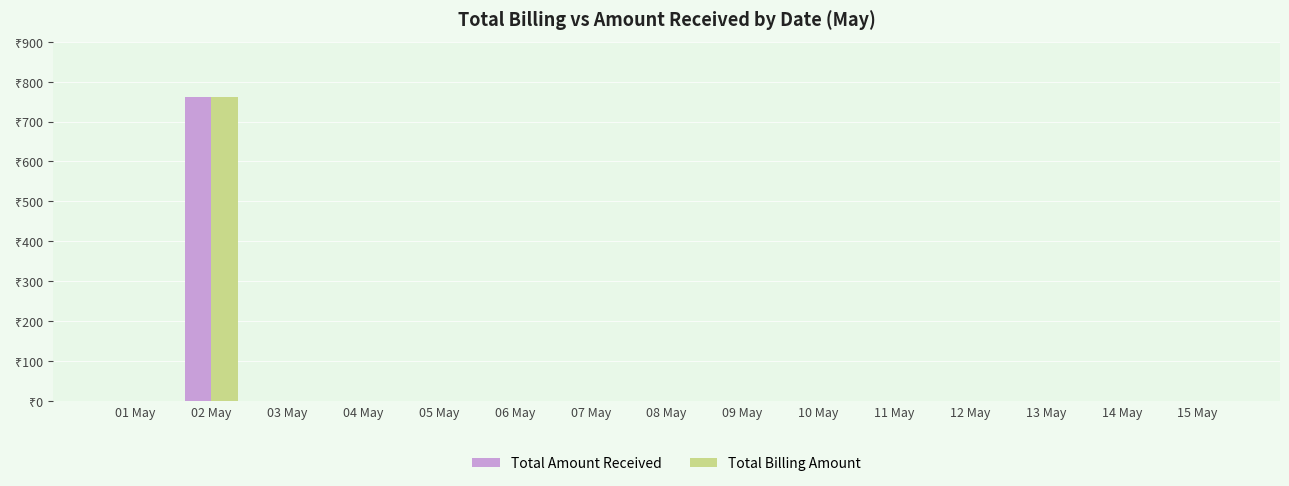

Is it true that Total Amount Received equals 338 at 12 May?

False